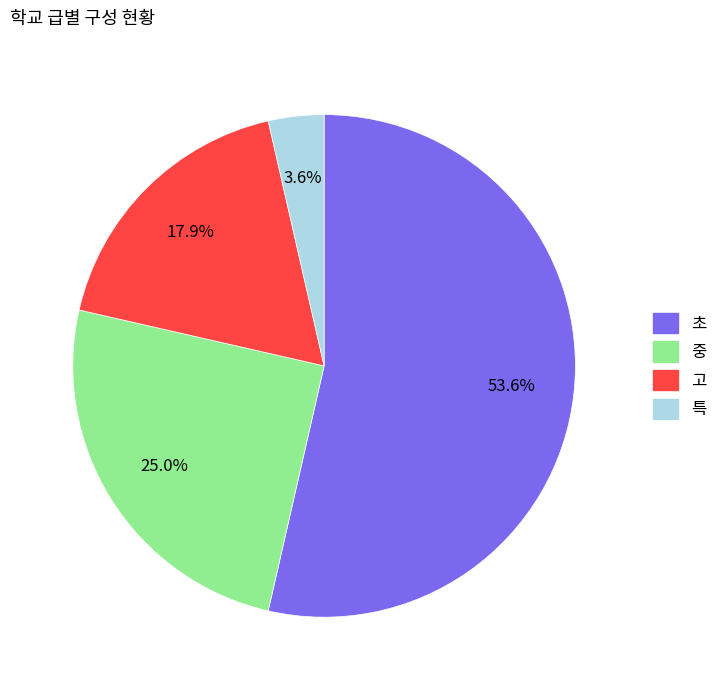

Is there a majority slice in this chart?

Yes